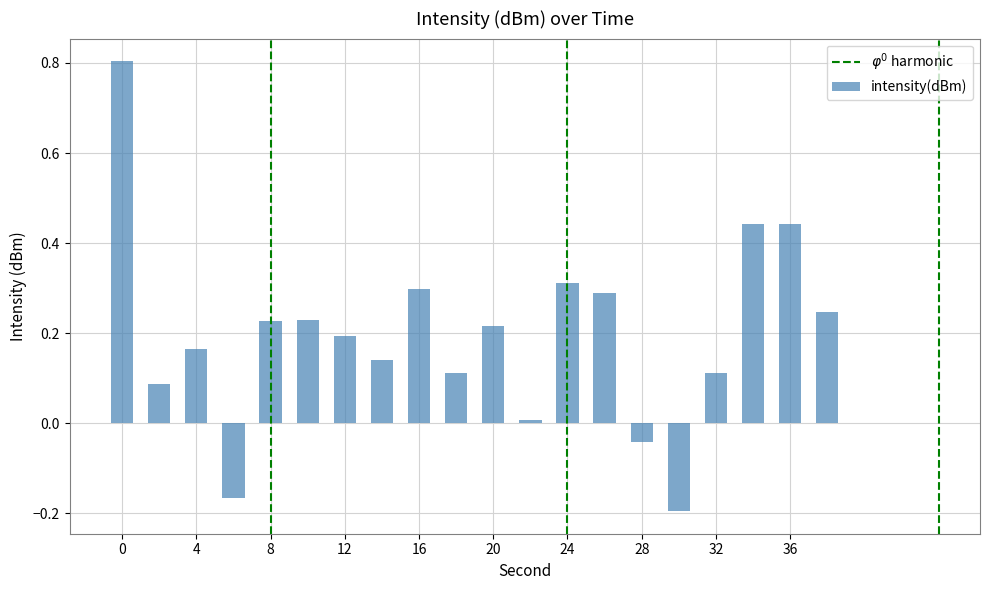

What is the maximum value shown in the chart?

0.8